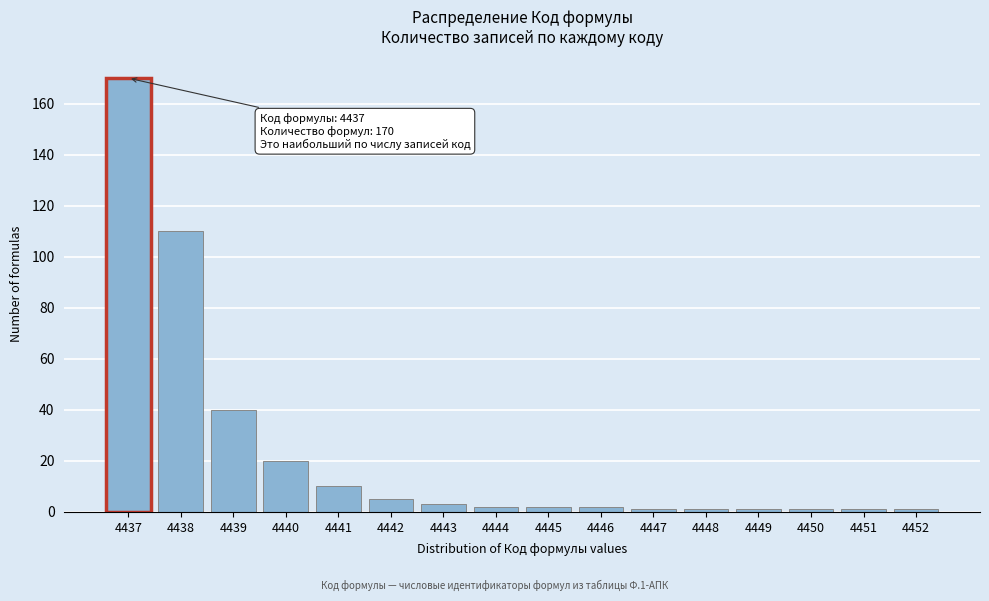

Reading left to right, list all the values displayed in this chart.

4437=170	4438=110	4439=40	4440=20	4441=10	4442=5	4443=3	4444=2	4445=2	4446=2	4447=1	4448=1	4449=1	4450=1	4451=1	4452=1